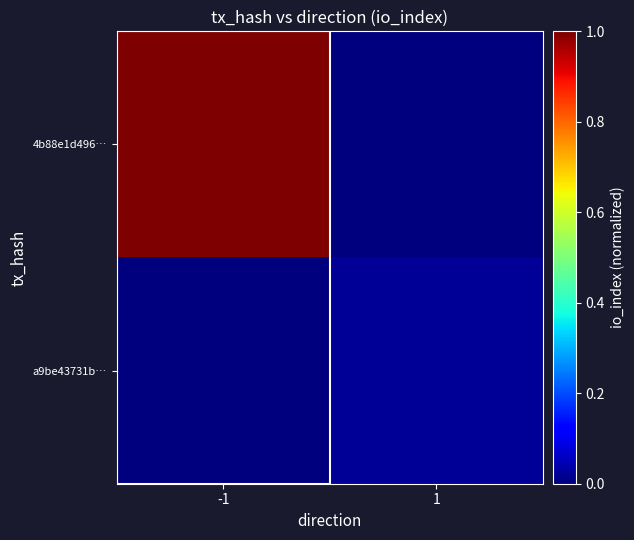

List the series in order of their overall mean, highest first.

4b88e1d496…, a9be43731b…